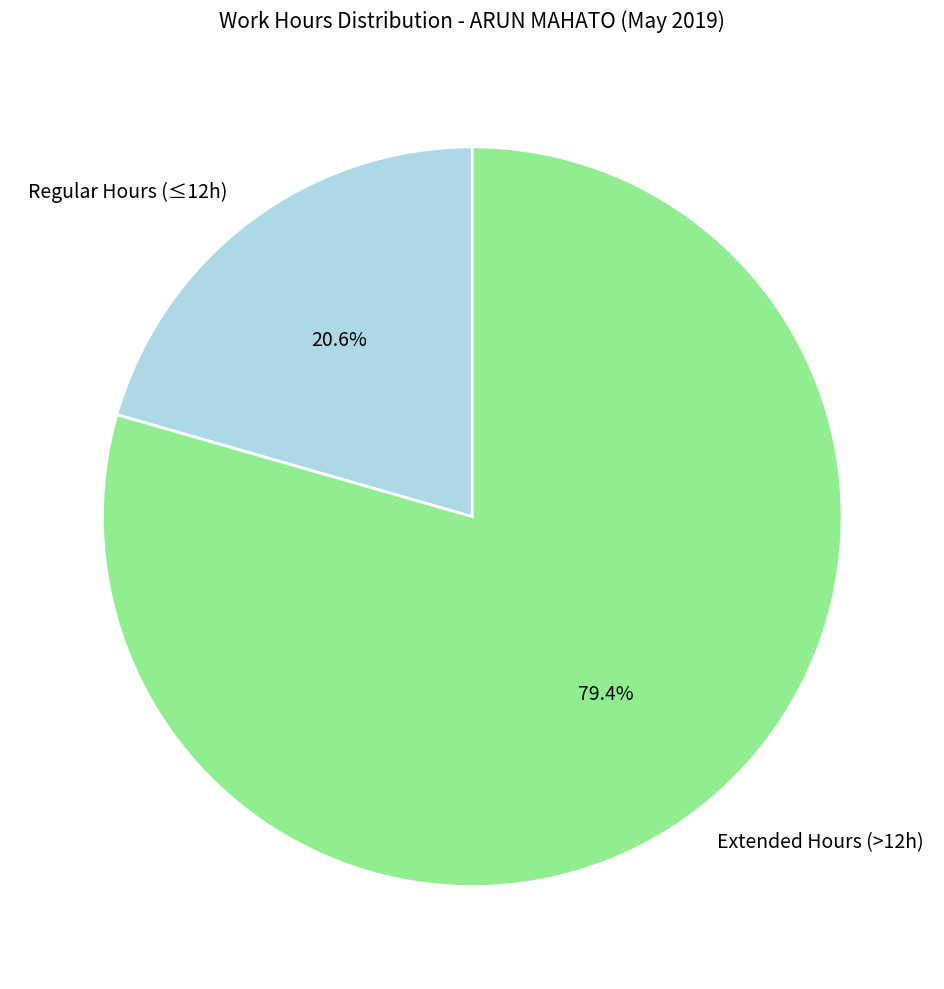

Rank the categories by value from highest to lowest.

Extended Hours (>12h), Regular Hours (≤12h)